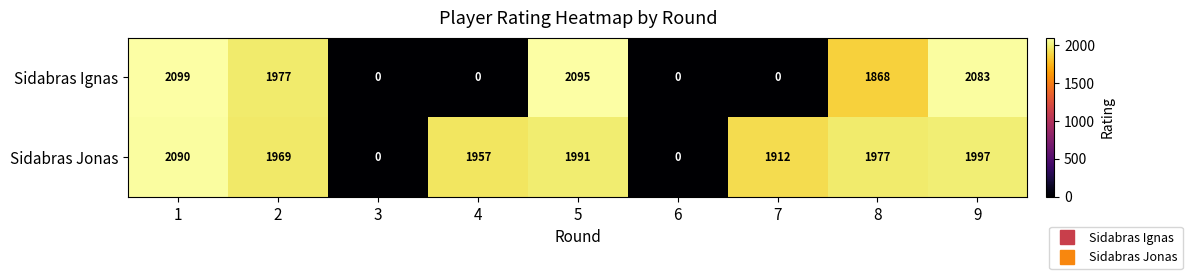

At how many categories does at least one series exceed 2073?

3